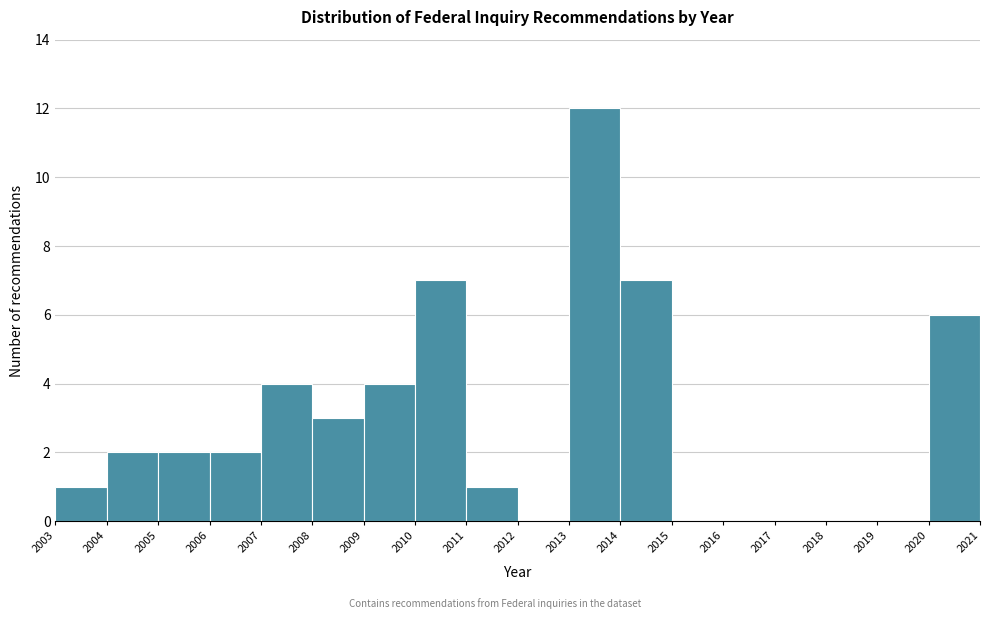

Which range on the x-axis has the tallest bar?

2013 to 2014